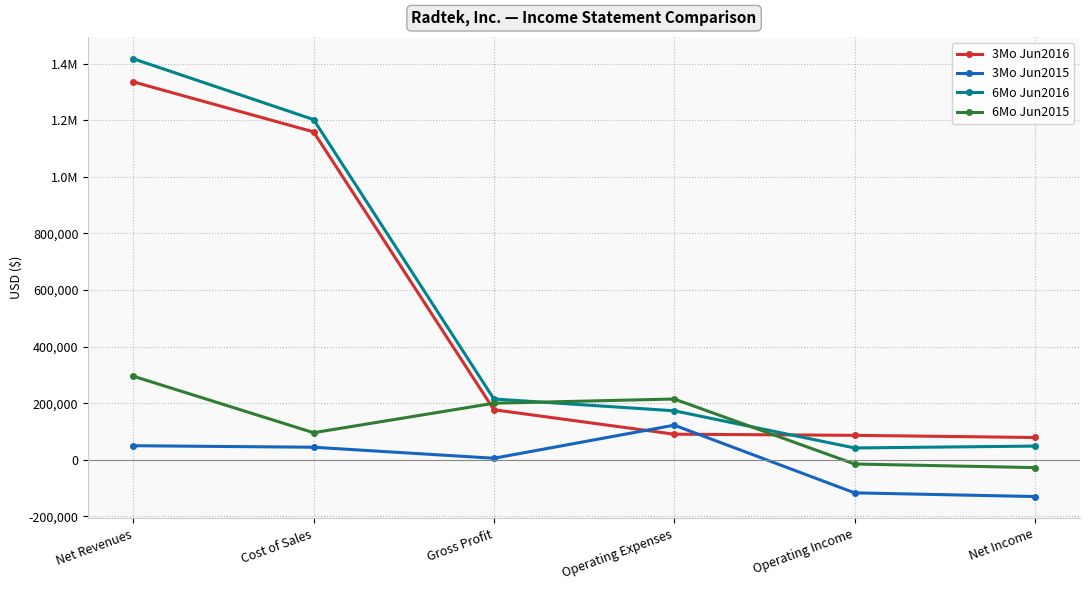

What position from the left is Operating Income?

5